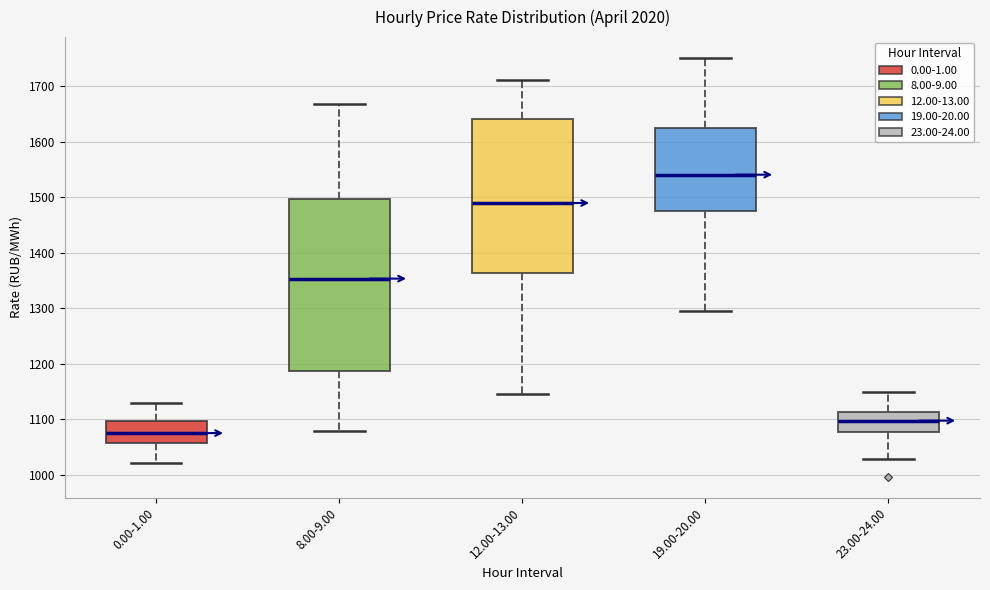

Reading left to right, transcribe this box plot: for each box, give where its median line is, the range the box spans, and where its two whiskers end, as read against the y-axis. The values are not printed on the chart, so give them approximately, as read against the axis.

0.00-1.00: median 1080, box 1060 to 1100, whiskers 1020 to 1130
8.00-9.00: median 1350, box 1190 to 1500, whiskers 1080 to 1670
12.00-13.00: median 1490, box 1360 to 1640, whiskers 1150 to 1710
19.00-20.00: median 1540, box 1480 to 1620, whiskers 1300 to 1750
23.00-24.00: median 1100, box 1080 to 1110, whiskers 1030 to 1150